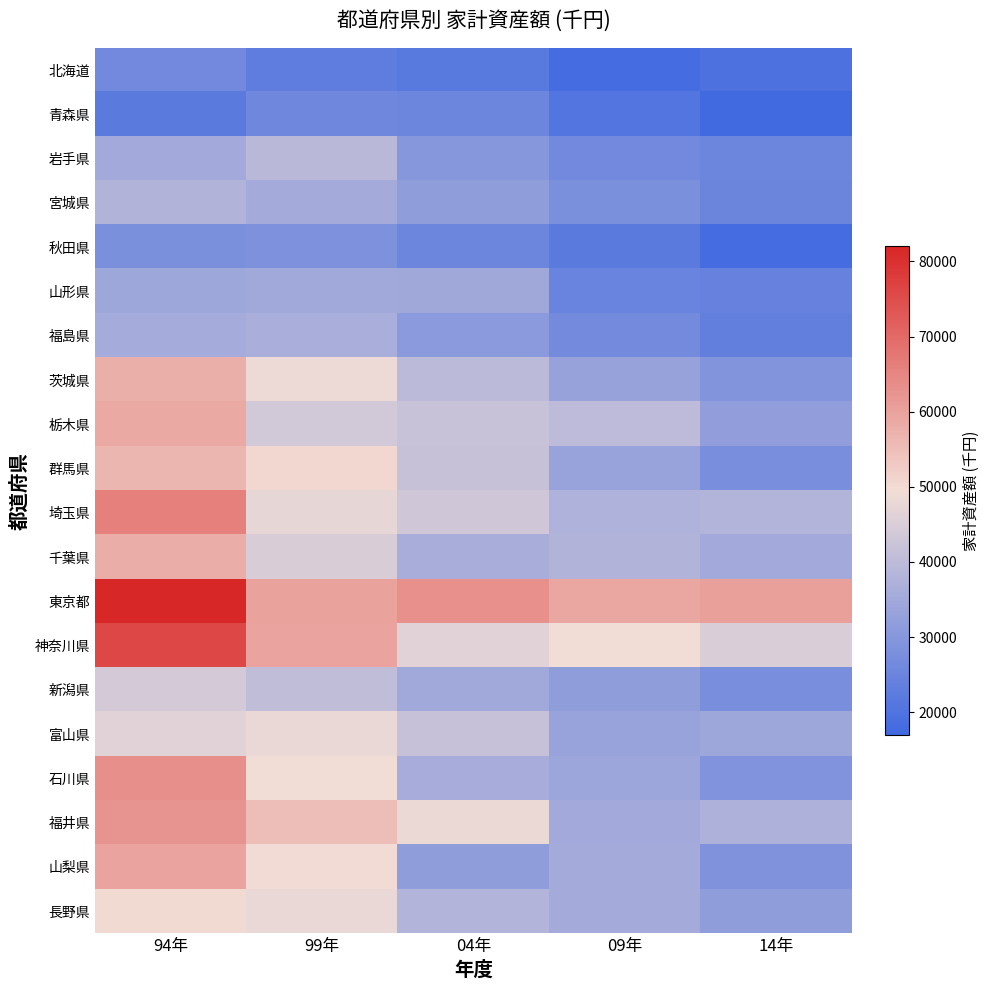

Reading left to right, list all the values displayed in this chart.

北海道: 94年=26199	99年=23088	04年=21604	09年=18116	14年=19653
青森県: 94年=22066	99年=25854	04年=25466	09年=20741	14年=17282
岩手県: 94年=35118	99年=39236	04年=30123	09年=26223	14年=25592
宮城県: 94年=37943	99年=35487	04年=31874	09年=27981	14年=25117
秋田県: 94年=28132	99年=28389	04年=25601	09年=22152	14年=18030
山形県: 94年=34342	99年=34816	04年=34528	09年=24826	14年=24116
福島県: 94年=35657	99年=36326	04年=30870	09年=26566	14年=23515
茨城県: 94年=57779	99年=48726	04年=39605	09年=33087	14年=29332
栃木県: 94年=58763	99年=43407	04年=42119	09年=40014	14年=32070
群馬県: 94年=56372	99年=50567	04年=41660	09年=33502	14年=27495
埼玉県: 94年=65987	99年=47480	04年=43248	09年=37490	14年=38134
千葉県: 94年=58008	99年=44861	04年=36219	09年=37639	14年=35122
東京都: 94年=81594	99年=59966	04年=63094	09年=59087	14年=60583
神奈川県: 94年=76037	99年=59815	04年=46411	09年=49428	14年=45177
新潟県: 94年=44063	99年=40430	04年=34839	09年=31806	14年=27414
富山県: 94年=46382	99年=48009	04年=41402	09年=33275	14年=34492
石川県: 94年=63353	99年=49384	04年=35907	09年=34030	14年=29055
福井県: 94年=62682	99年=54849	04年=48426	09年=35092	14年=37065
山梨県: 94年=59757	99年=49804	04年=31790	09年=35494	14年=28929
長野県: 94年=50231	99年=47996	04年=38149	09年=35493	14年=31931